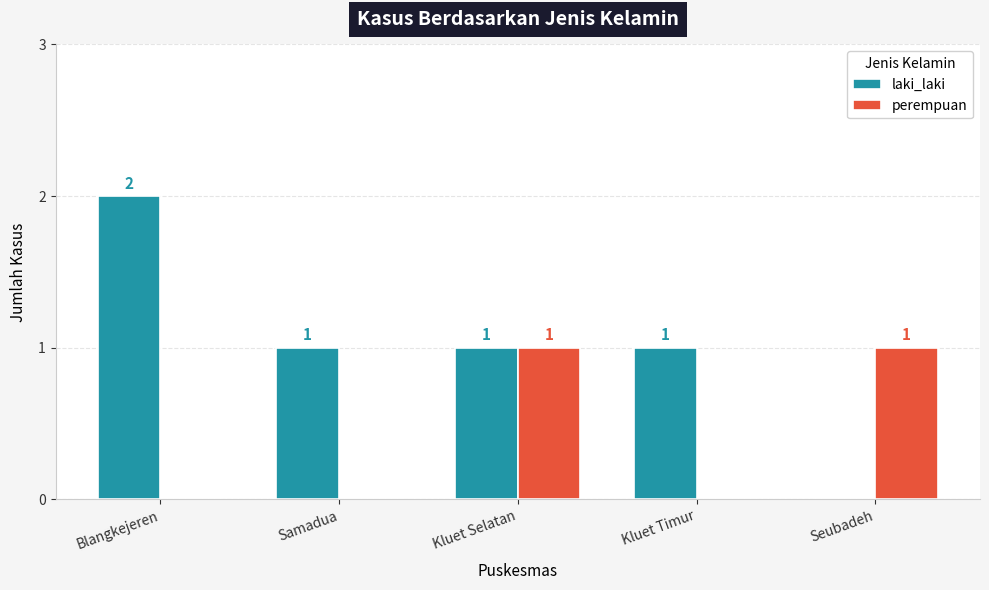

What is the sum of all laki_laki values?

5